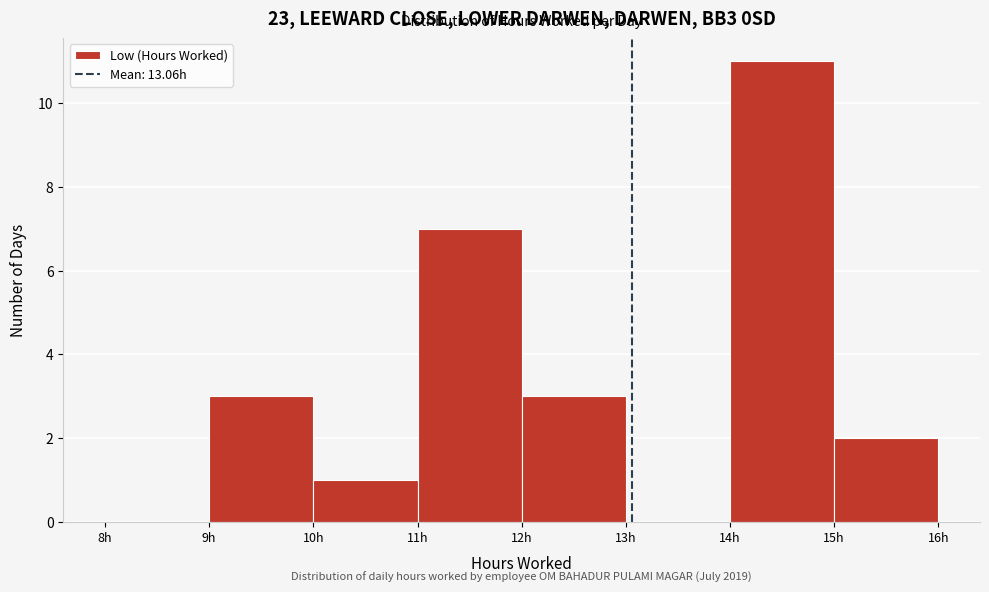

Which range on the x-axis has the tallest bar?

14 to 15